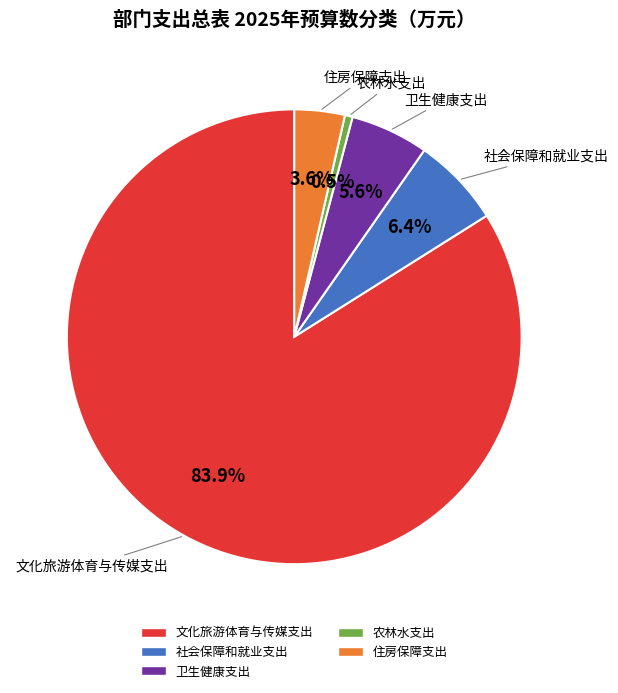

Count the number of slices in the pie.

5